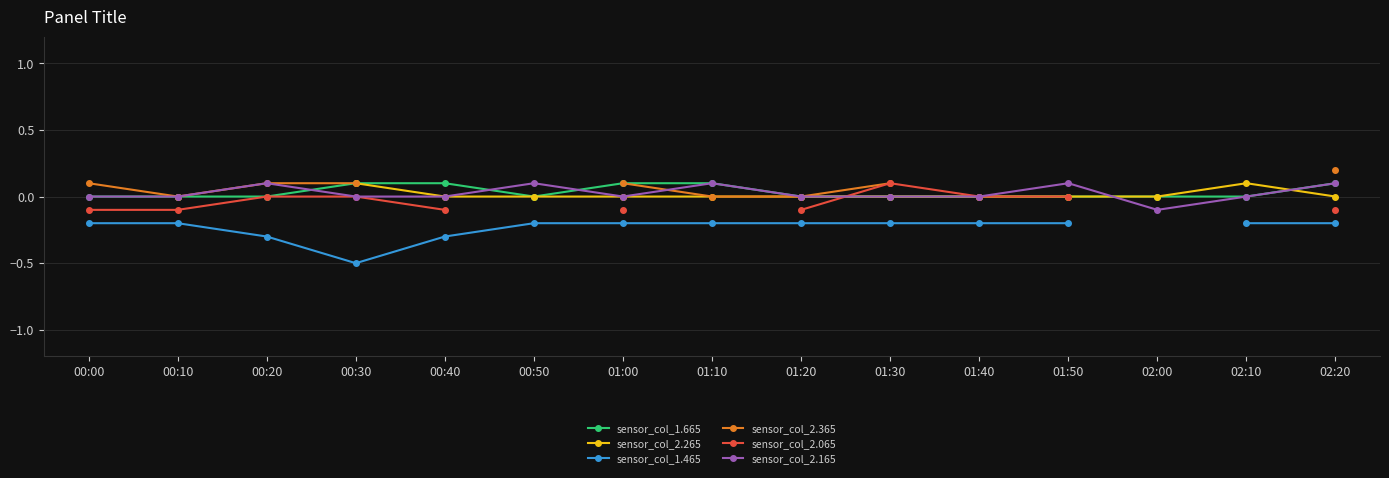

Is the value of sensor_col_1.465 at 01:30 greater than the value of sensor_col_2.065 at 01:20?

No